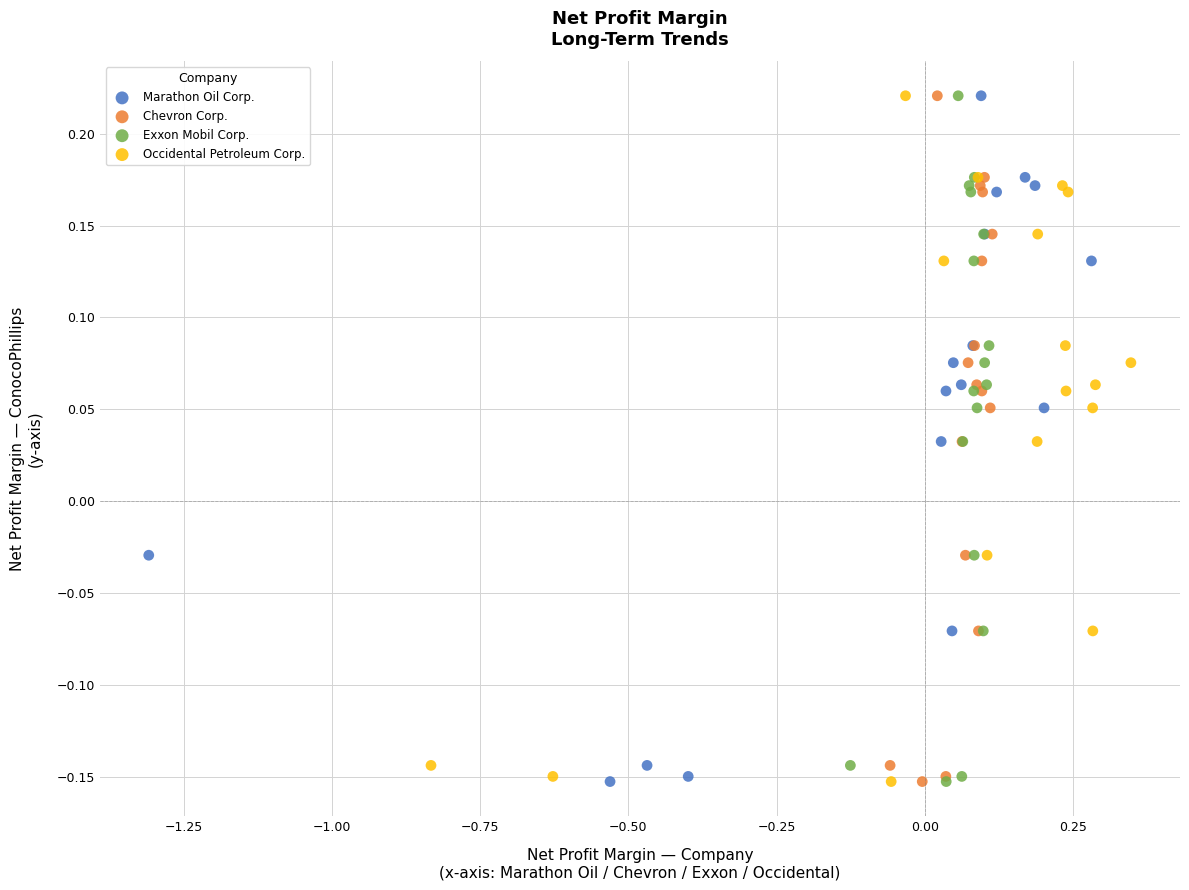

What are all the series names shown in the legend?

Marathon Oil Corp., Chevron Corp., Exxon Mobil Corp., Occidental Petroleum Corp.